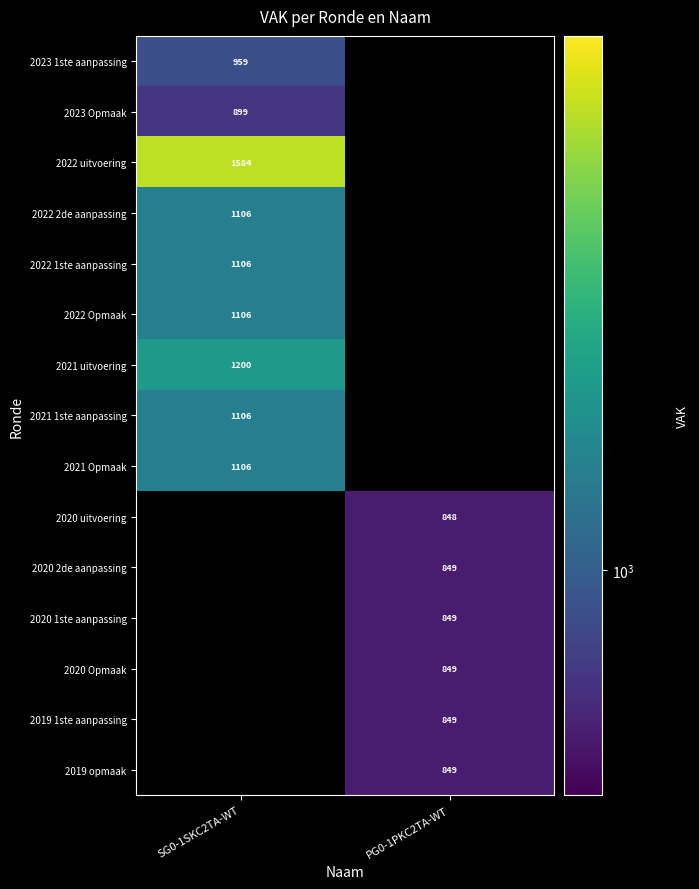

The 2022 Opmaak series shows 331 at SG0-1SKC2TA-WT. True or false?

False